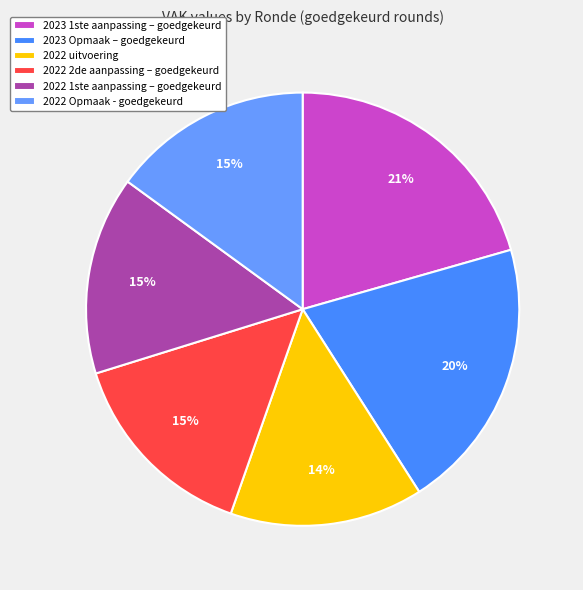

Count the number of slices in the pie.

6